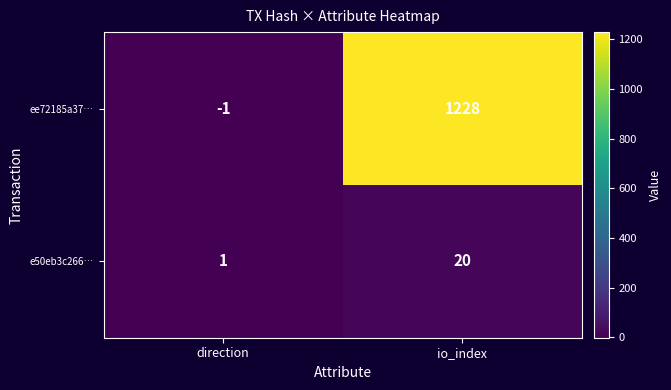

At which category does the chart reach its minimum across all series?

direction